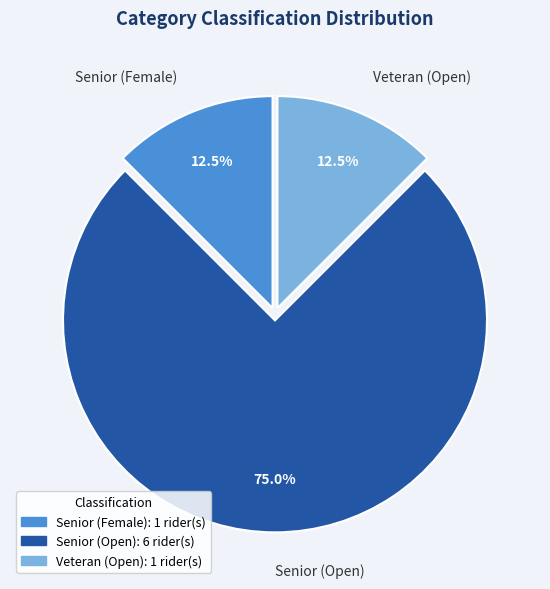

How many segments does this pie chart have?

3